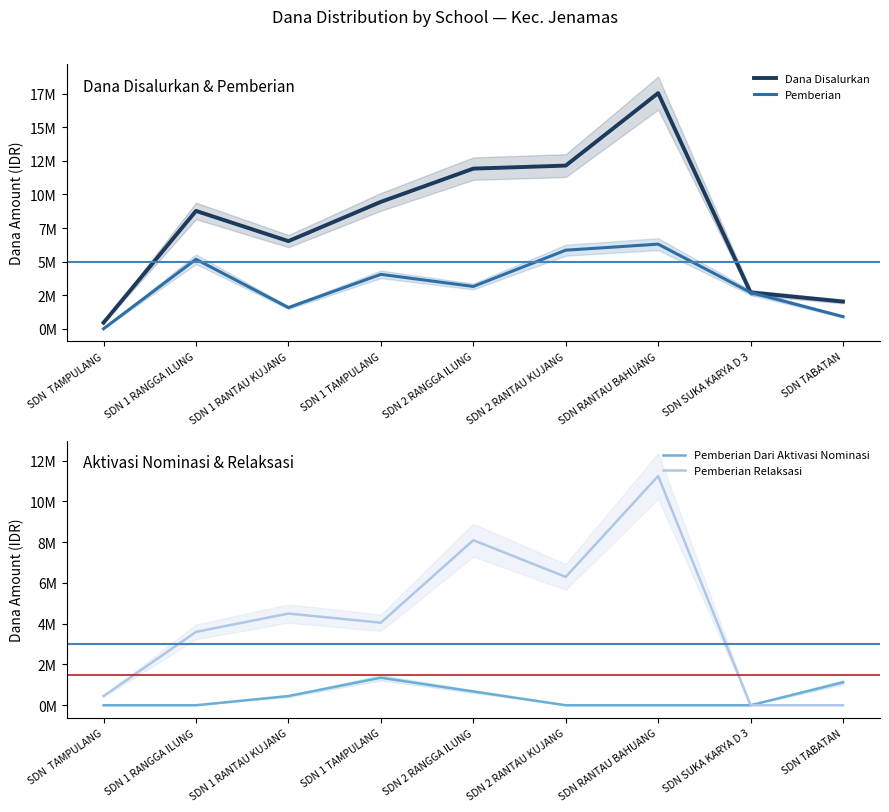

What is the sum of the Pemberian Dari Aktivasi Nominasi values at SDN SUKA KARYA D 3 and SDN 1 TAMPULANG?

1350000